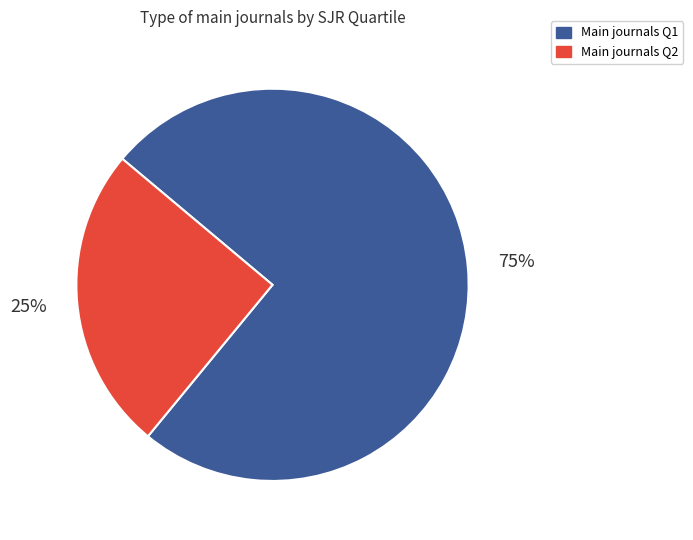

Approximately how many times larger is the value at Main journals Q1 compared to Main journals Q2?

3.0